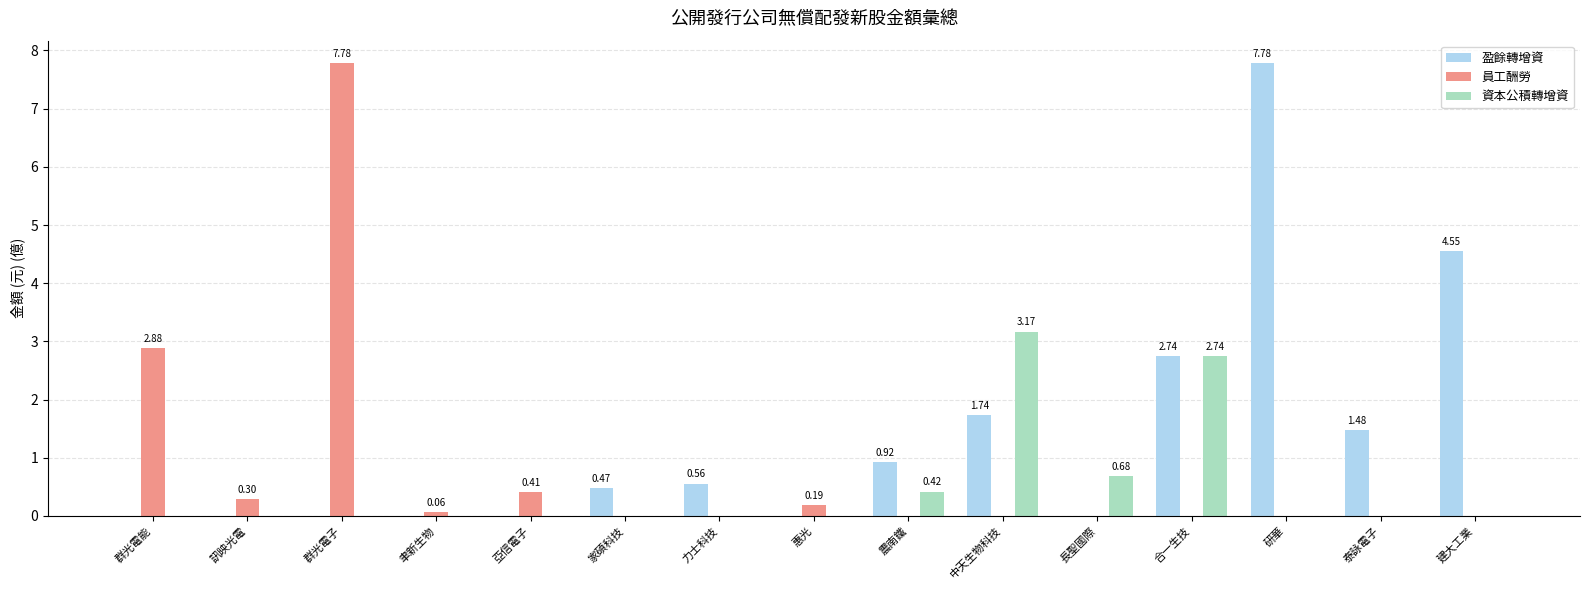

What is the greatest value displayed?

7.8